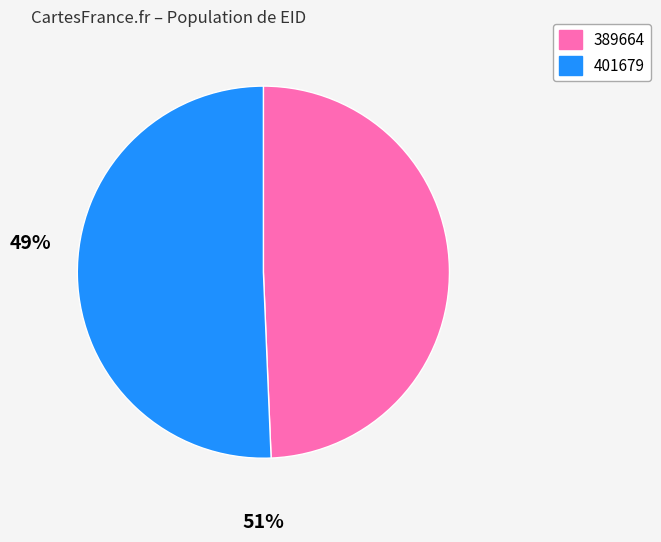

What is the largest slice in the pie chart?

401679